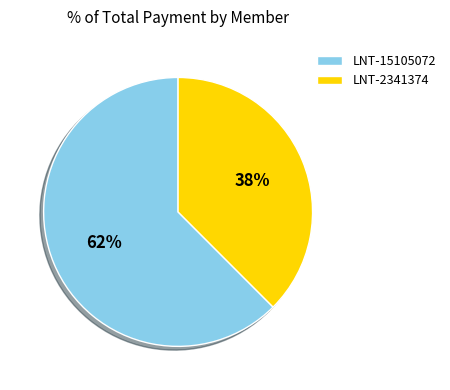

True or false: LNT-15105072 accounts for 62% of the total.

True